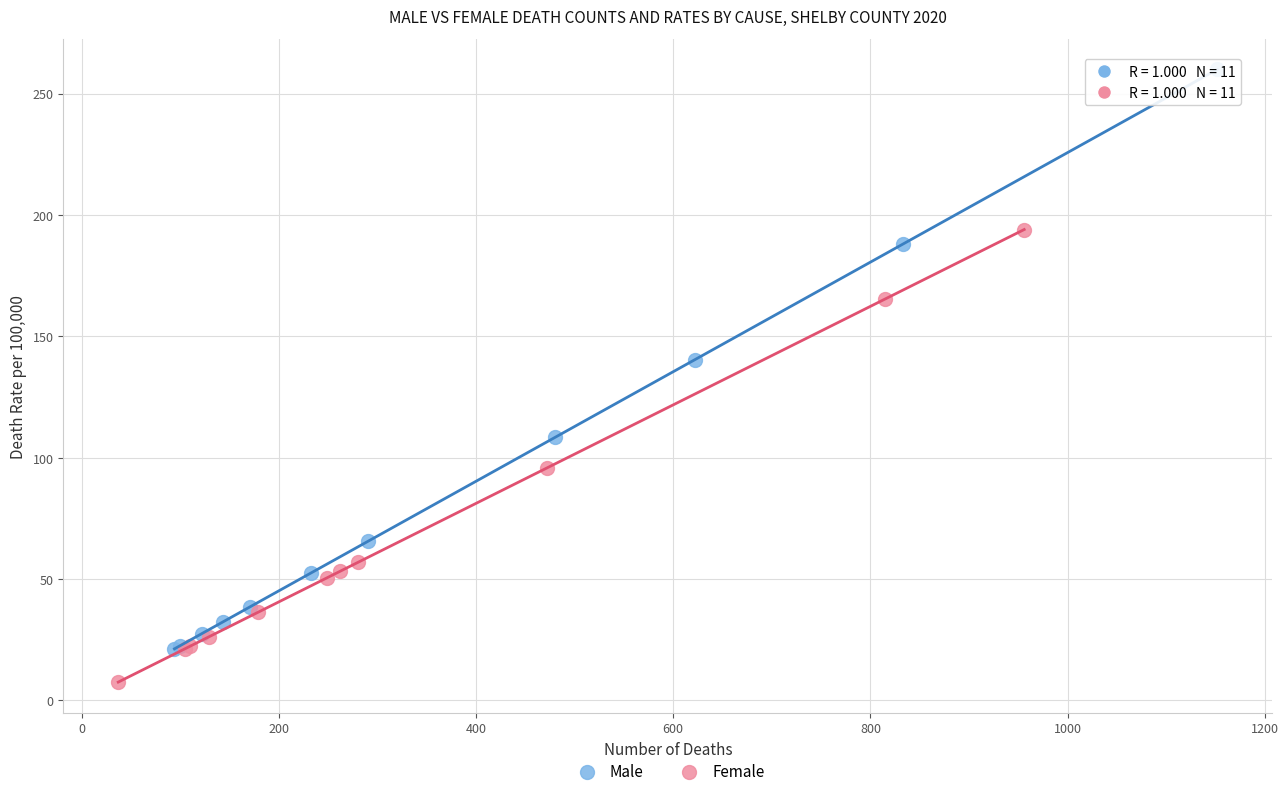

Which series reaches the minimum Y coordinate?

Female